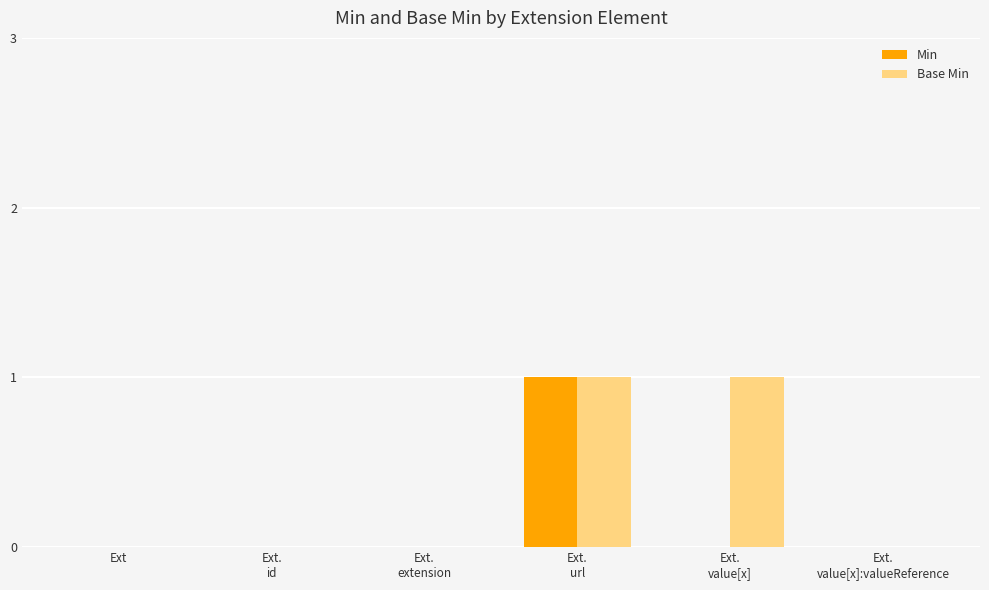

Which series changed the most between Ext.
extension and Ext.
value[x]?

Base Min